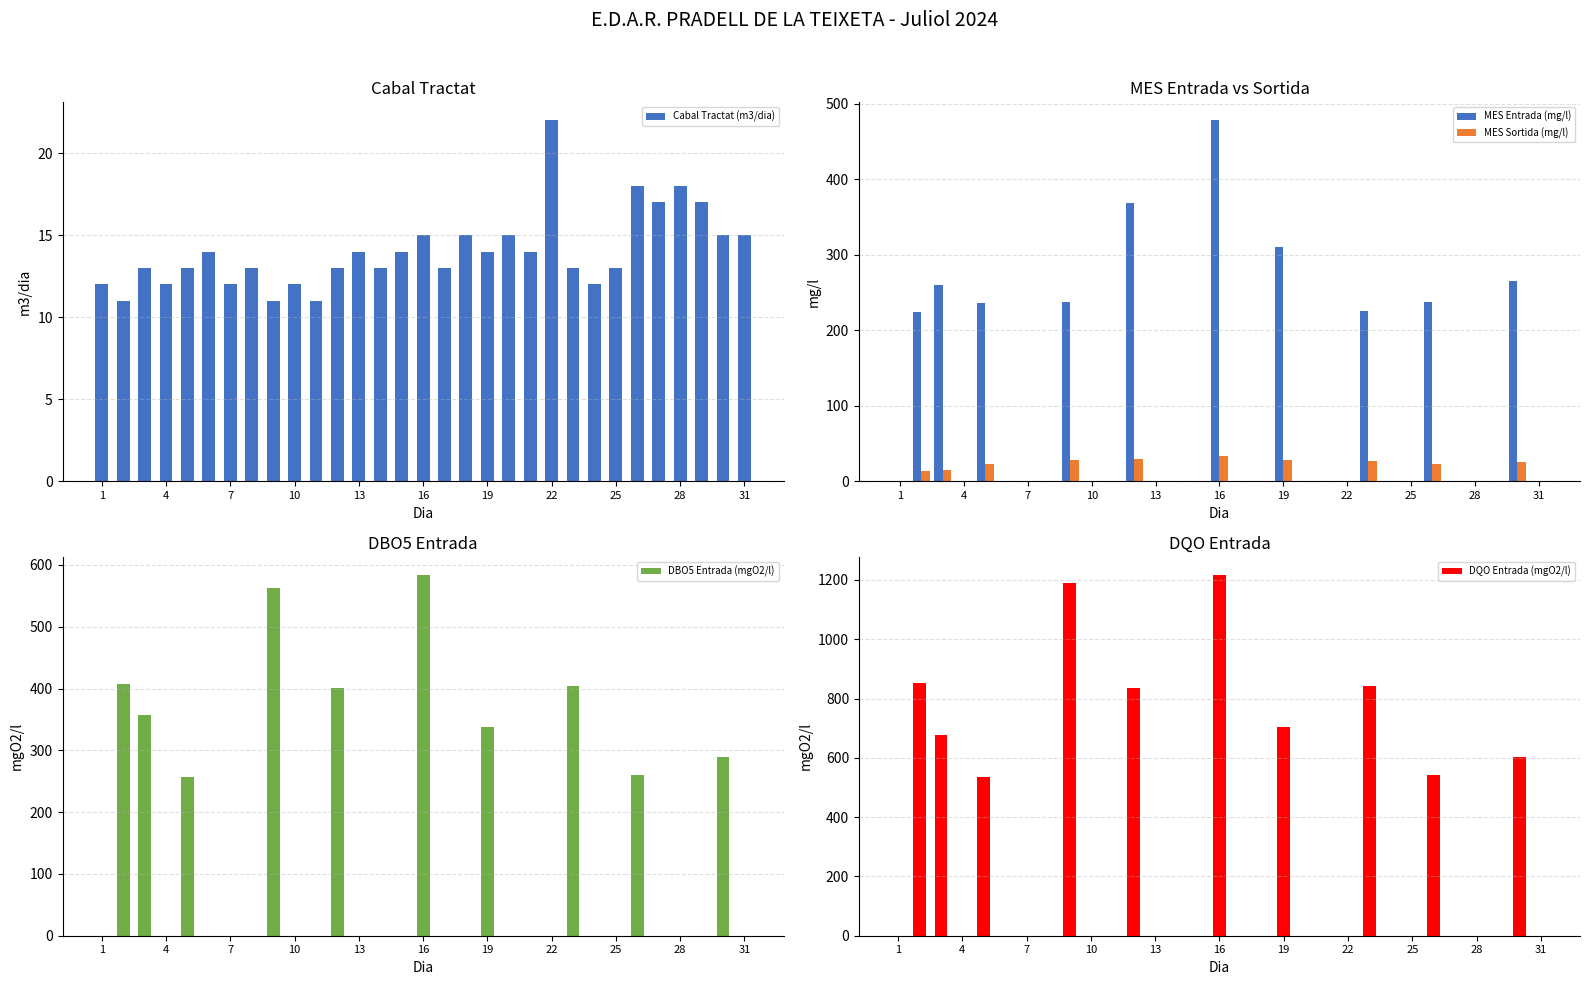

What are all the series names shown in the legend?

Cabal Tractat (m3/dia), MES Entrada (mg/l), MES Sortida (mg/l), DBO5 Entrada (mgO2/l), DQO Entrada (mgO2/l)